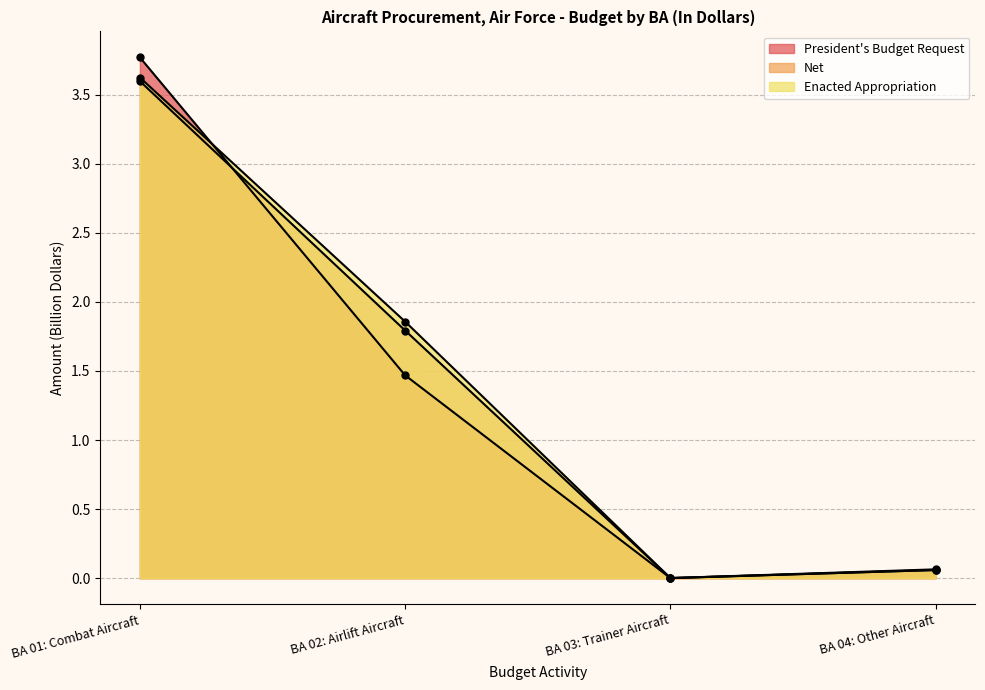

Does the chart have visible grid lines?

Yes